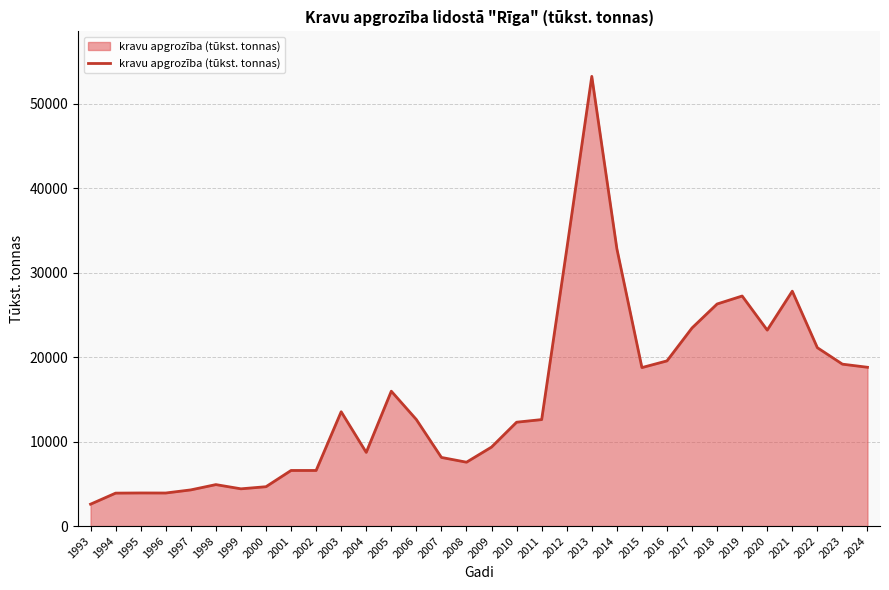

True or false: the data shows 12702 at 2018.

False